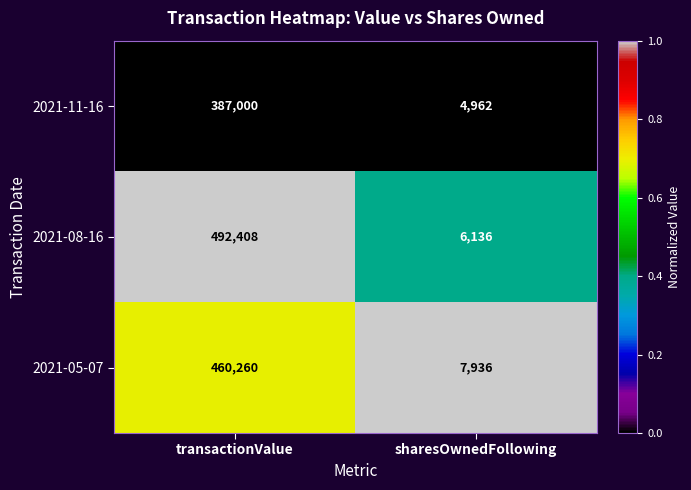

How many series are shown in this chart?

3